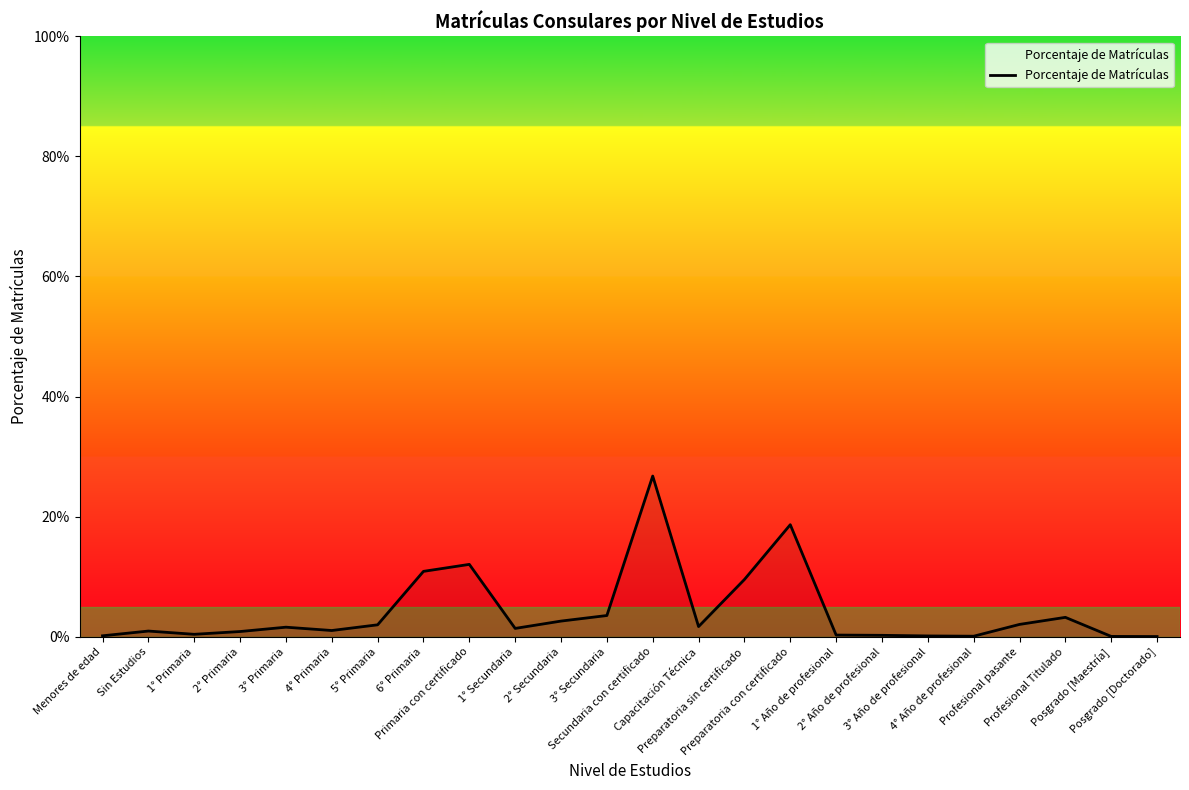

What is the label of the 11th point from the left?

2° Secundaria